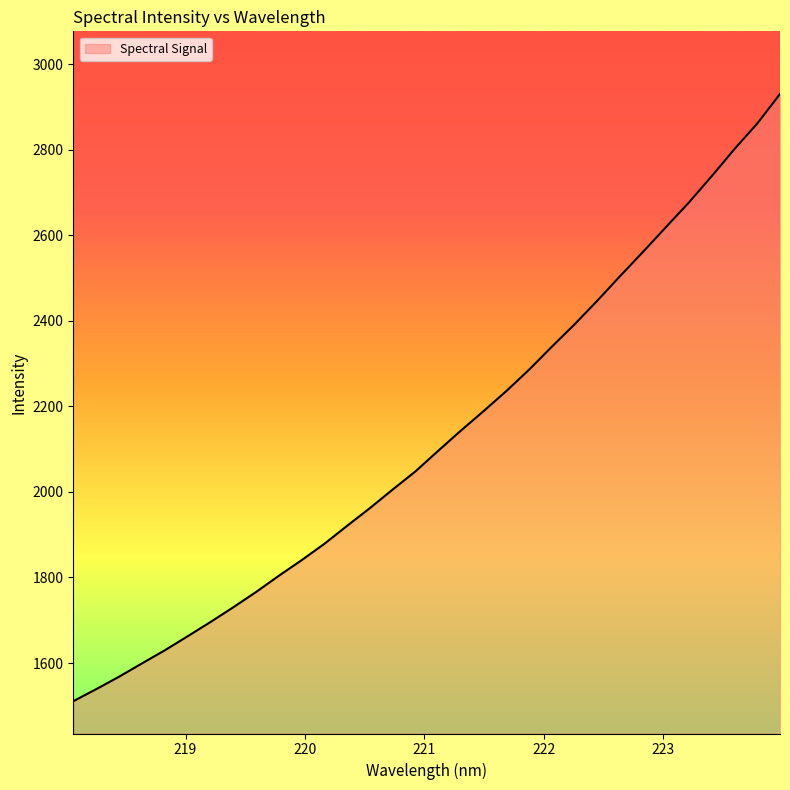

What is the minimum value shown in the chart?

1510.8